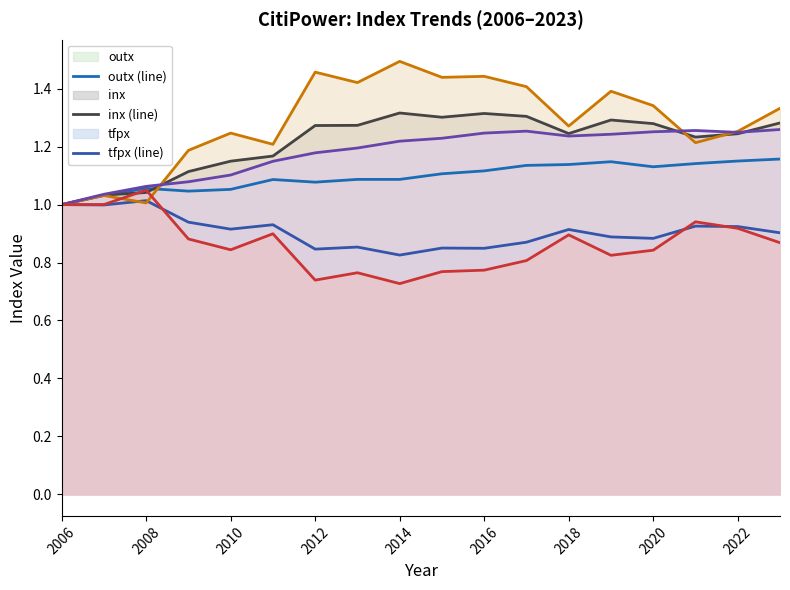

True or false: kinx (line) and outx (line) cross at least once.

False